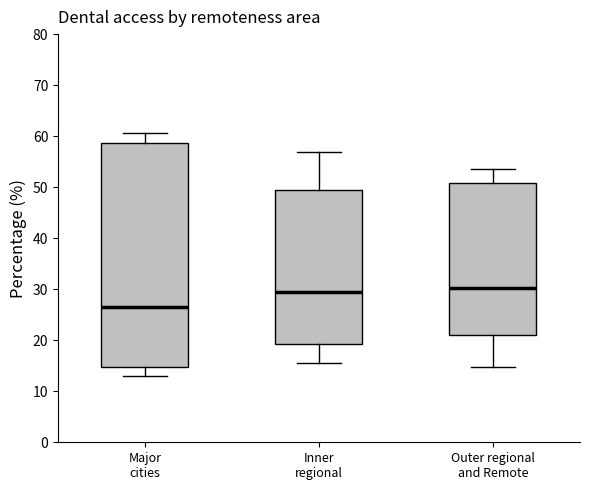

Comparing the boxes themselves (not the whiskers), which one is the tallest?

Major cities